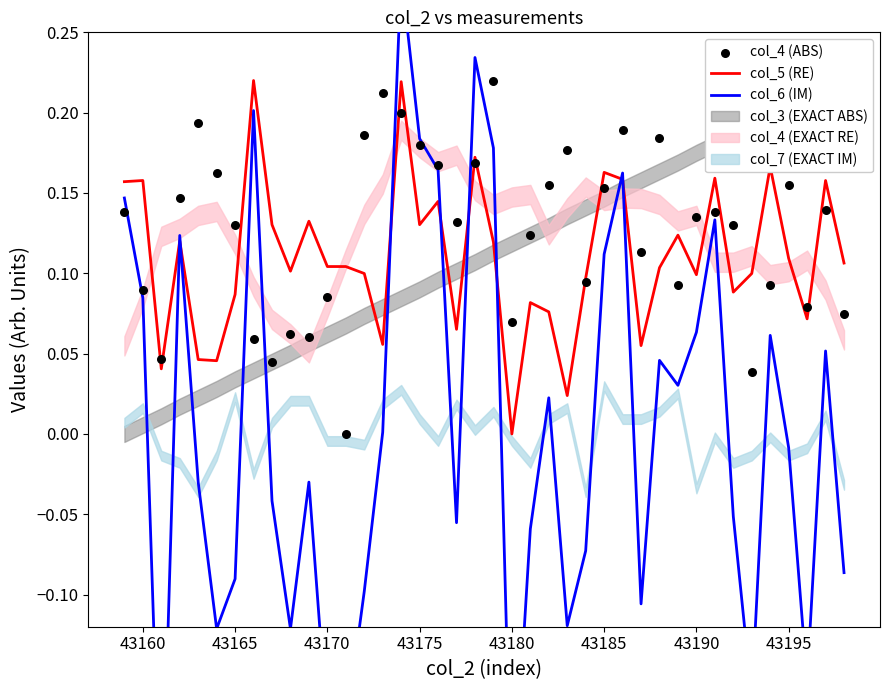

The col_5 (RE) series shows 0.2 at 43195. True or false?

False